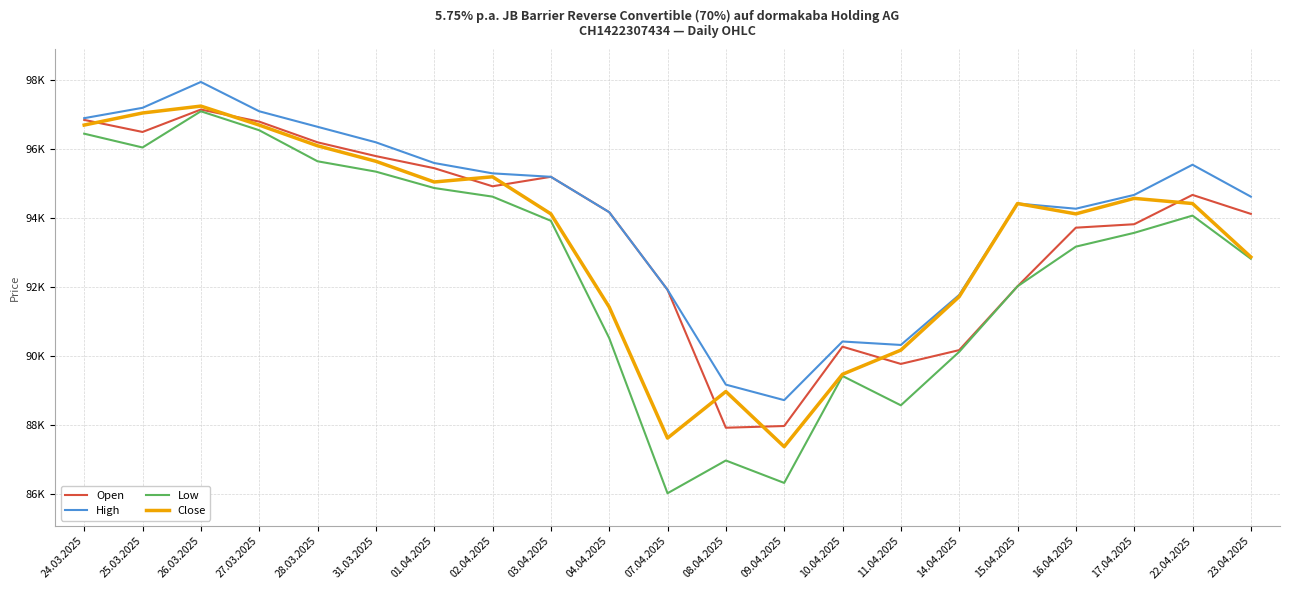

True or false: High and Open intersect in this chart.

False